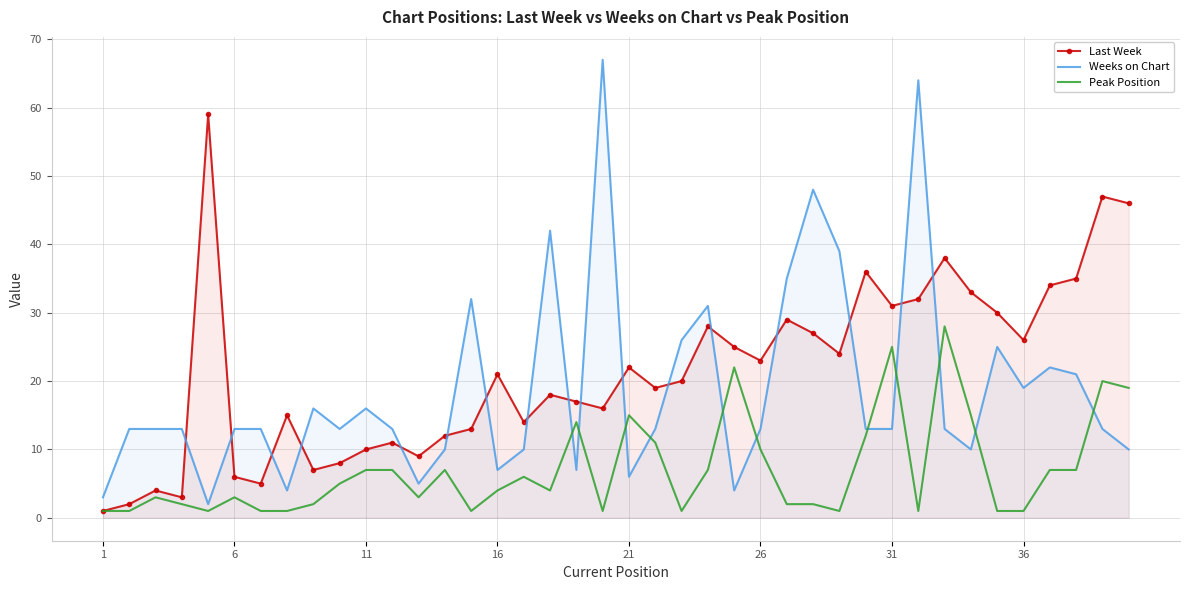

Rank the series at 26 from highest to lowest value.

Last Week, Weeks on Chart, Peak Position